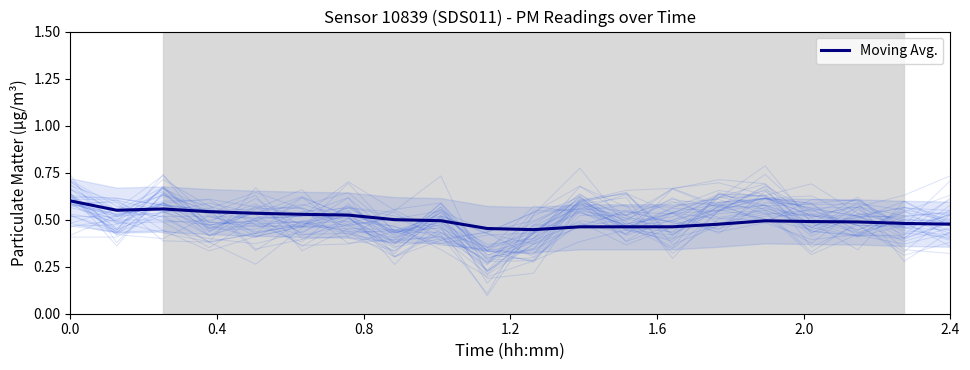

What is the difference between the maximum and minimum values?

0.2